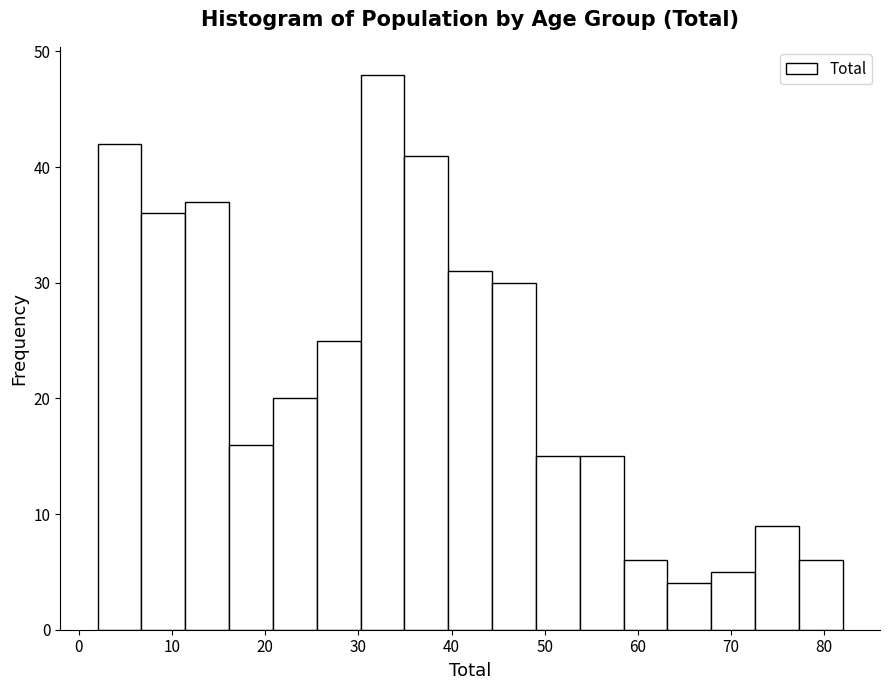

Which range on the x-axis has the tallest bar?

30 to 35